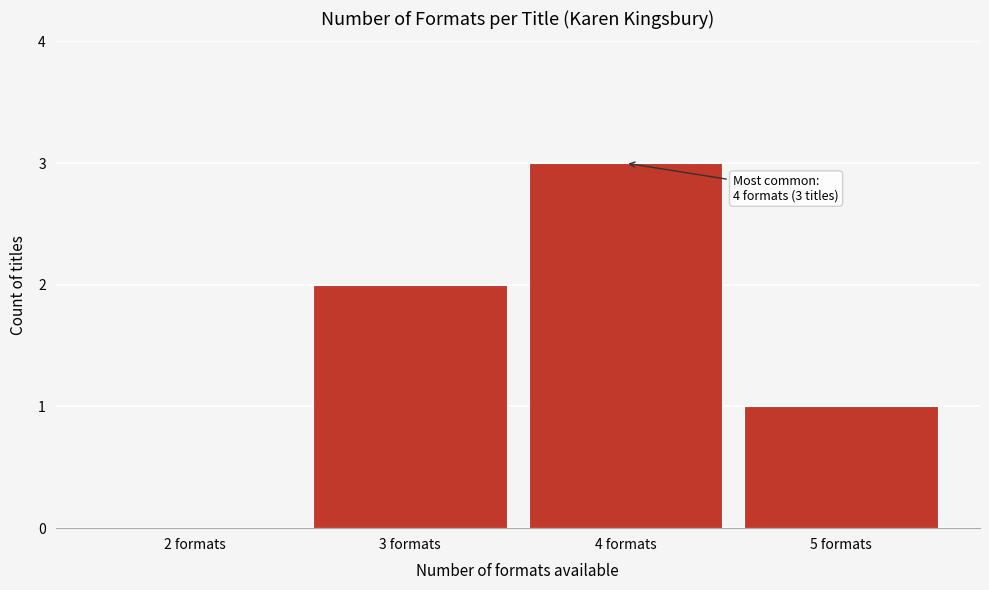

Over which range of the x-axis is the bar tallest?

3.5 to 4.5